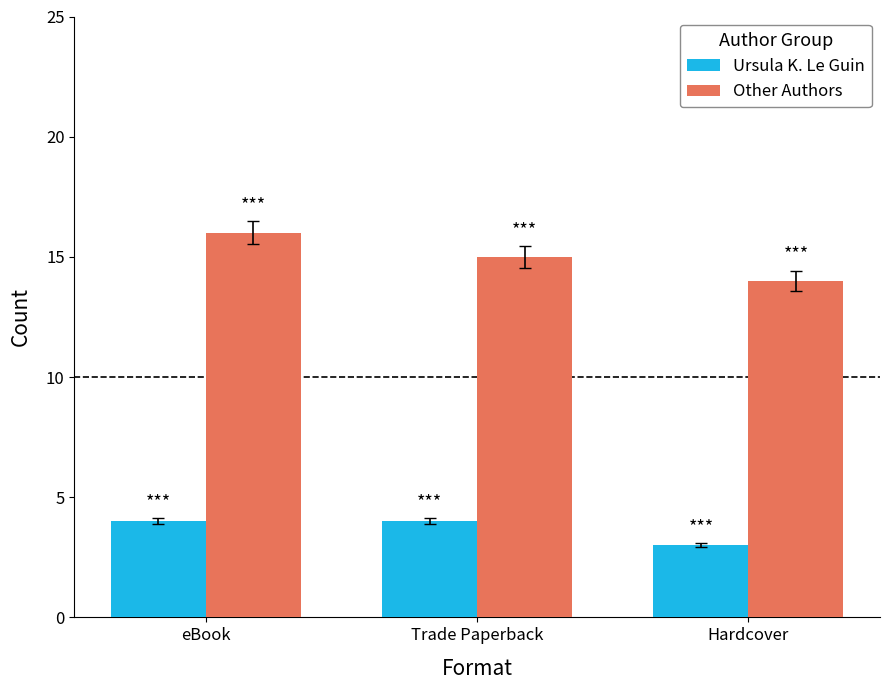

What position from the left is Hardcover?

3